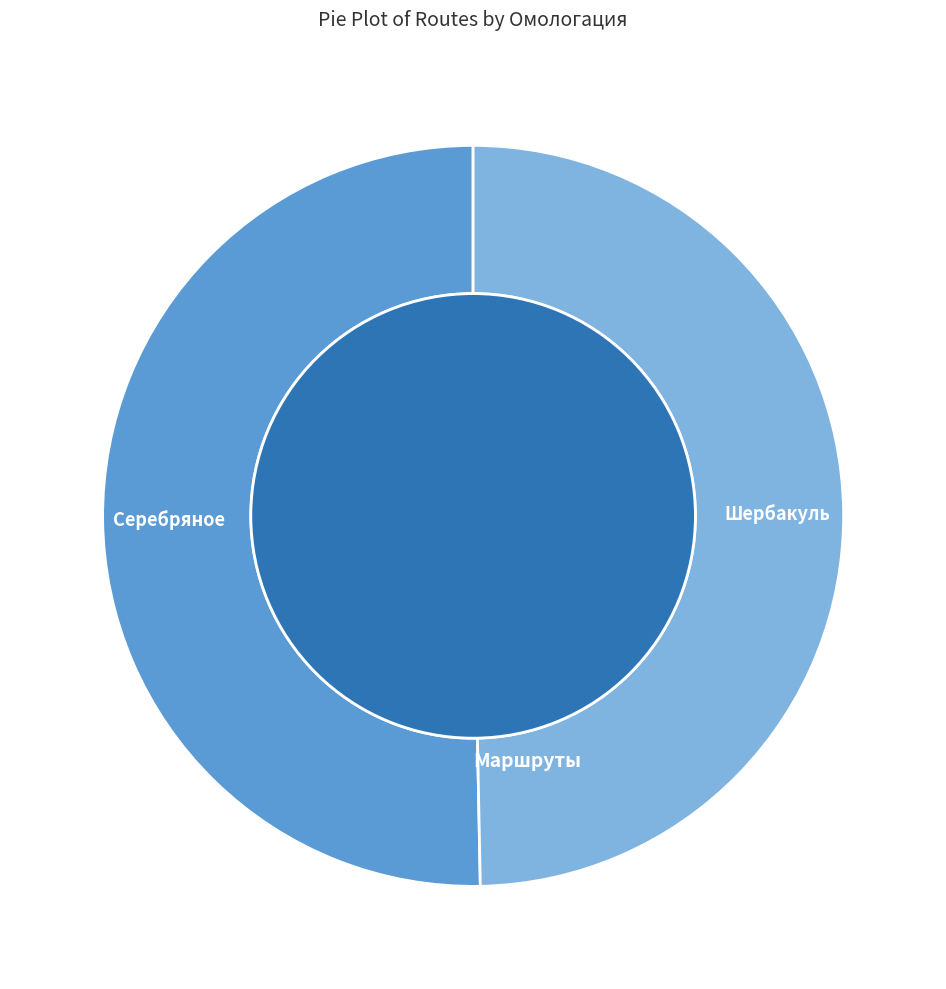

Which slice is the largest?

Серебряное